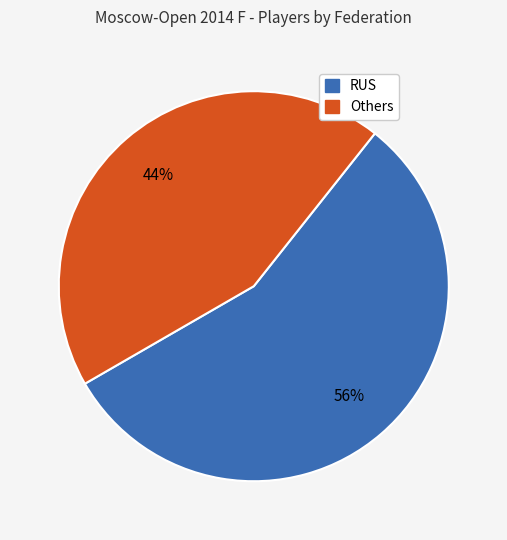

Is there a majority slice in this chart?

Yes